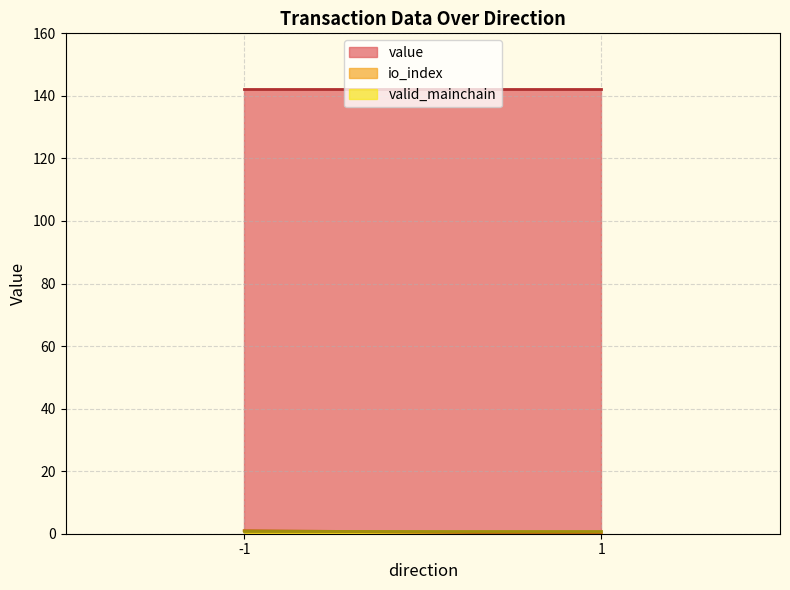

Rank the series at -1 from lowest to highest value.

io_index, valid_mainchain, value